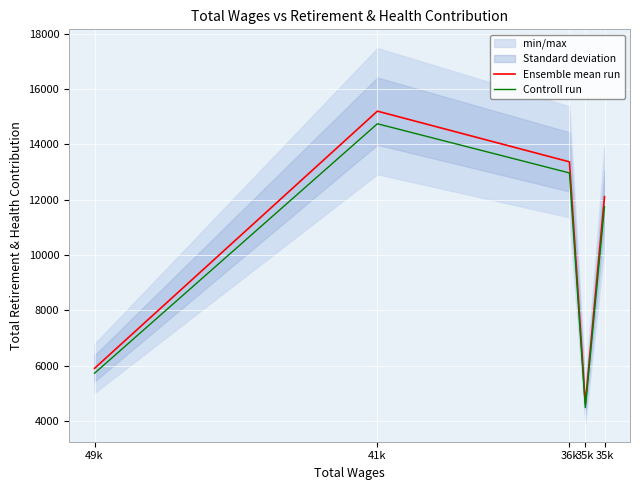

True or false: Ensemble mean run and Controll run intersect in this chart.

False